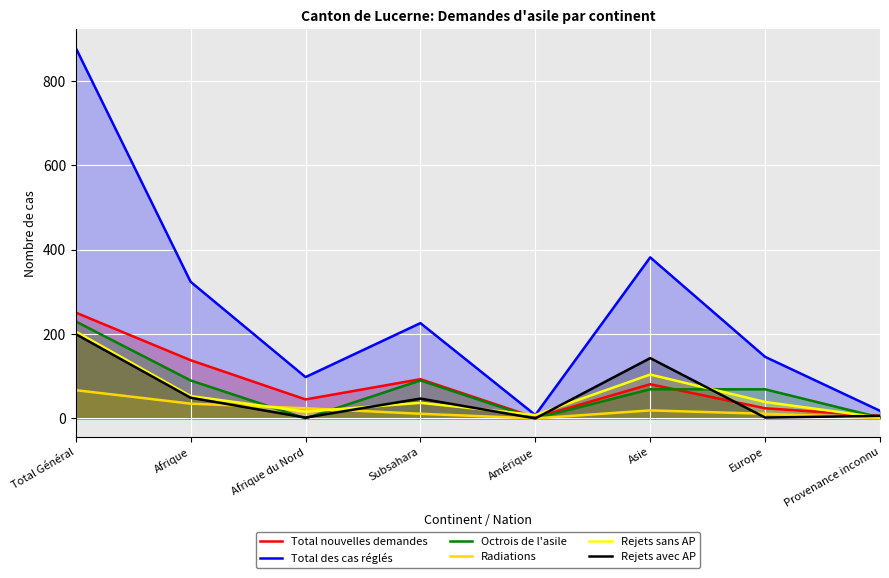

How many lines are shown in the chart?

6